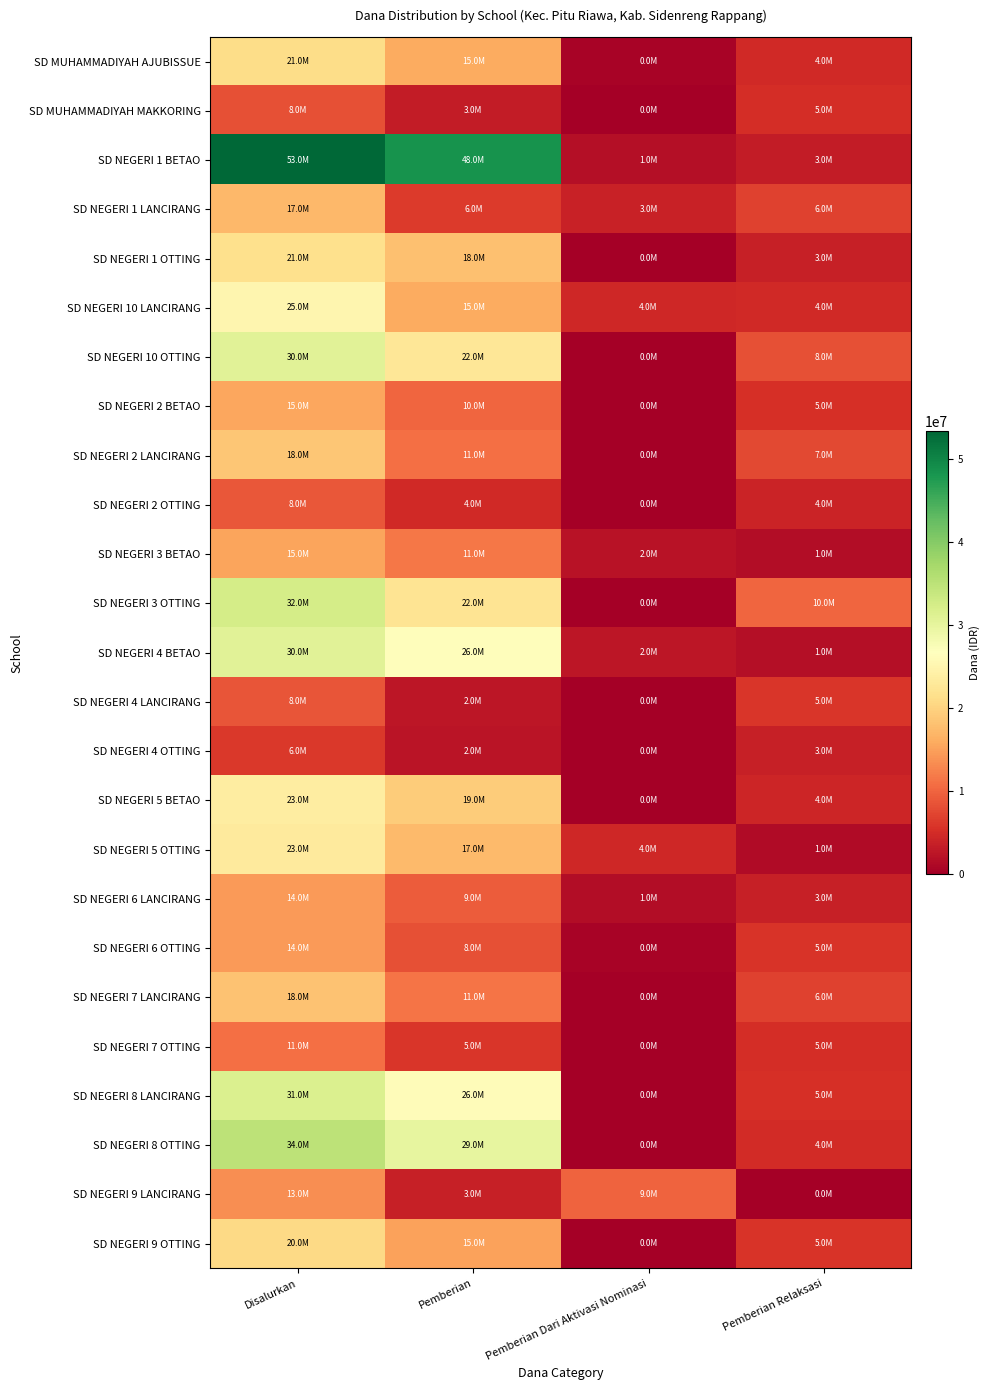

What is the greatest value displayed?

53325000